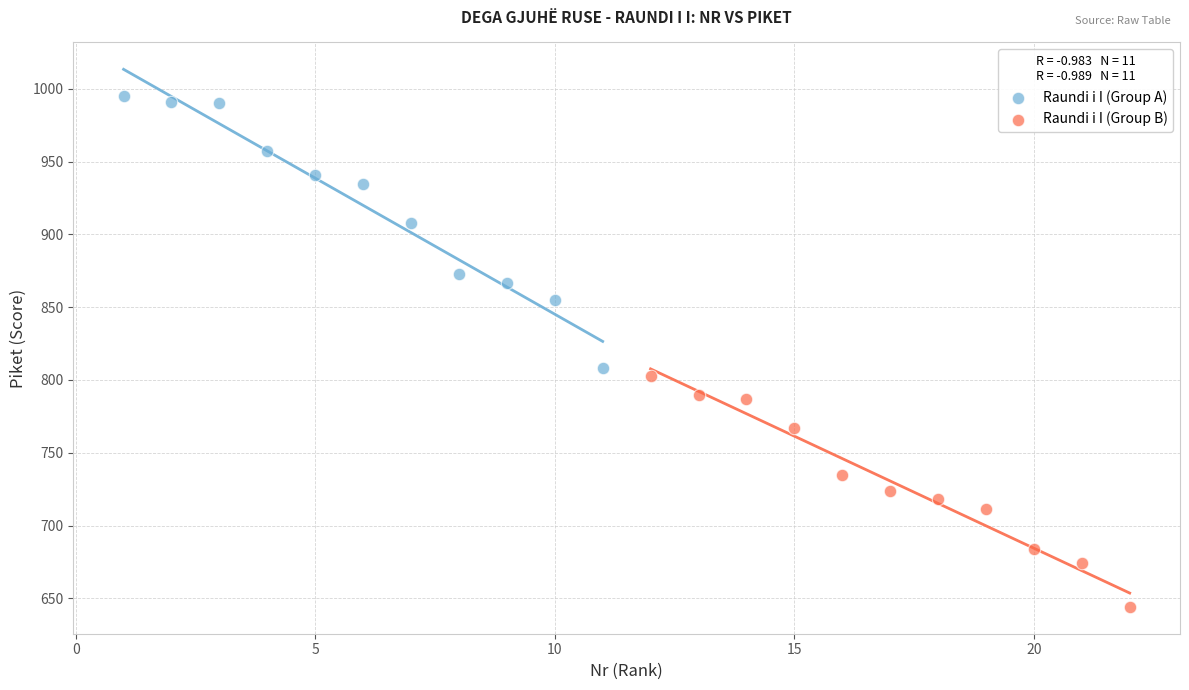

Which series reaches the maximum Y coordinate?

Raundi i I (Group A)